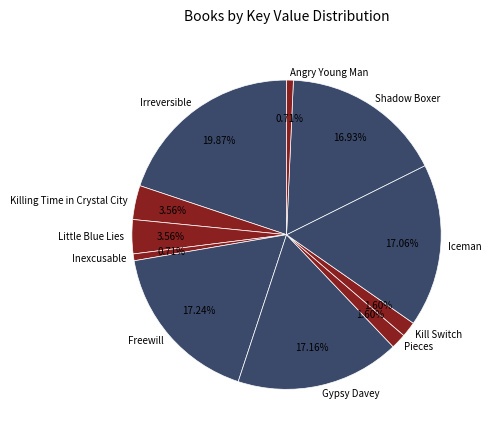

To the nearest percent, what portion does Angry Young Man represent?

1%